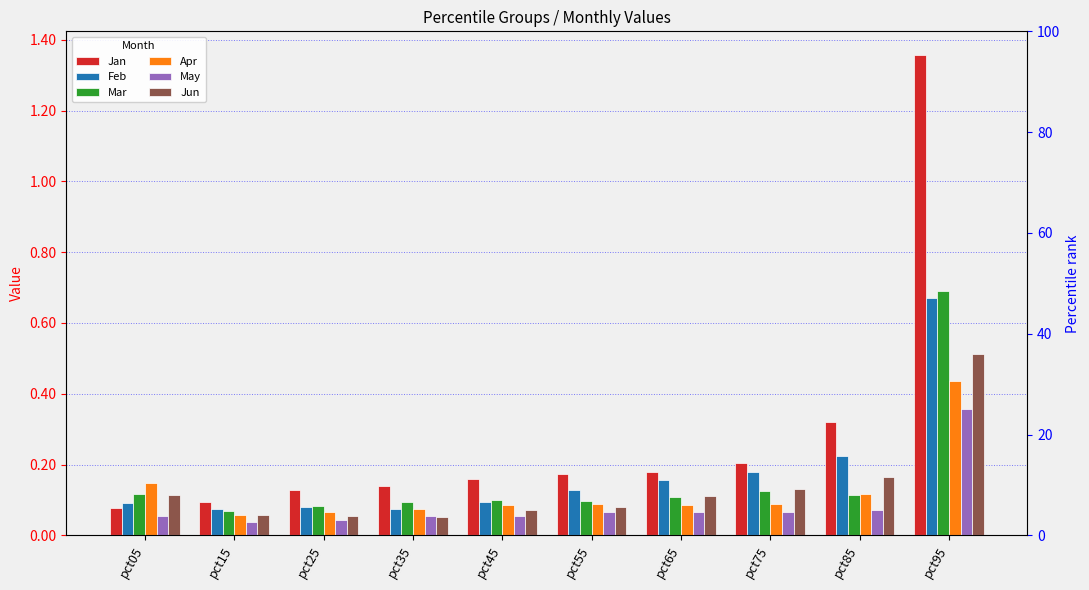

Rank the series at pct95 from highest to lowest value.

Jan, Mar, Feb, Jun, Apr, May